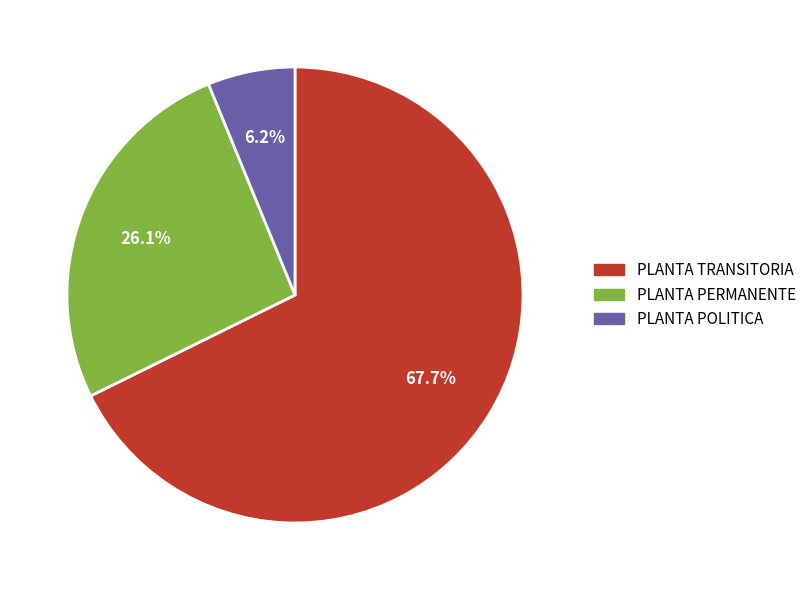

Count the number of slices in the pie.

3